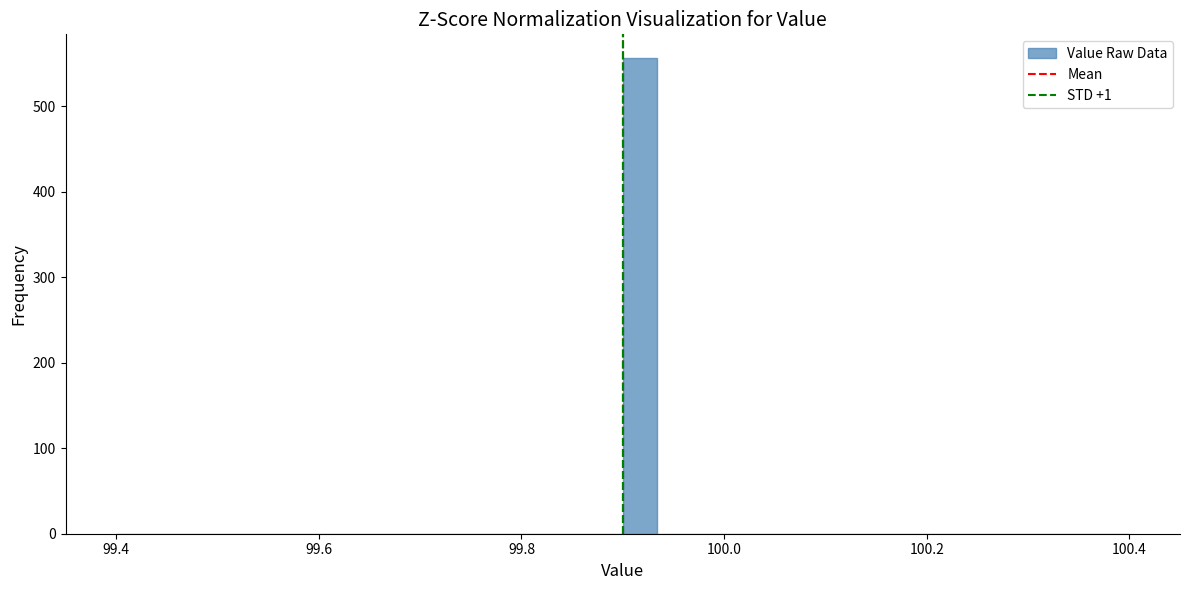

Read against the x-axis, roughly where is the centre of the tallest bar?

99.92